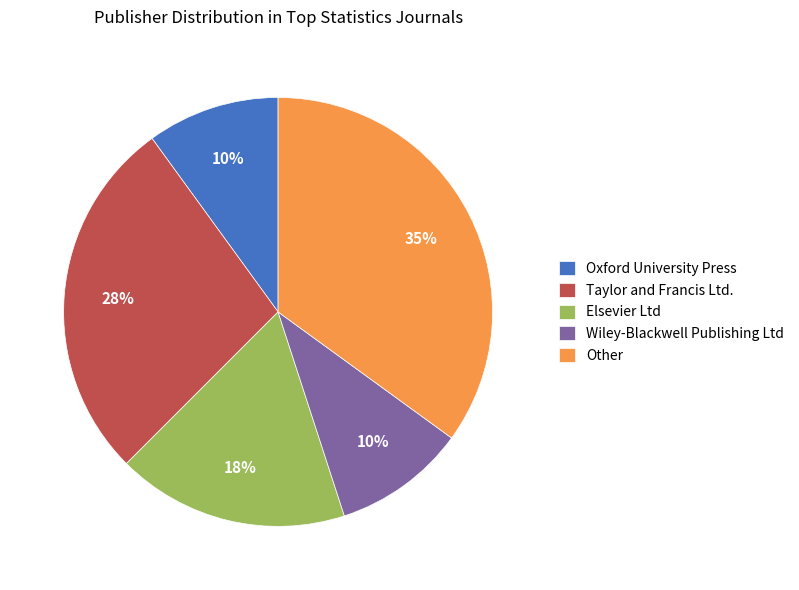

What percentage is the Other slice, to the nearest percent?

35%